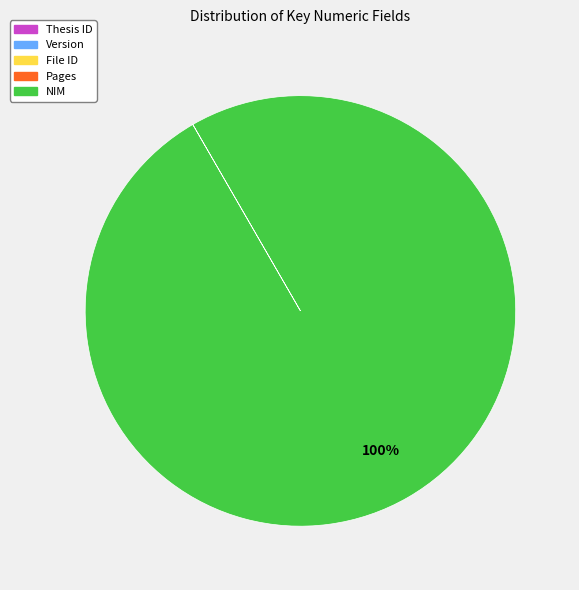

Is there any slice that represents more than half of the pie?

Yes